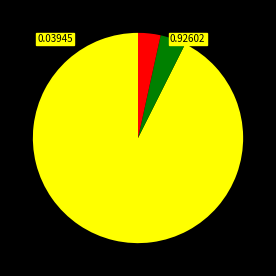

Is there any slice that represents more than half of the pie?

Yes